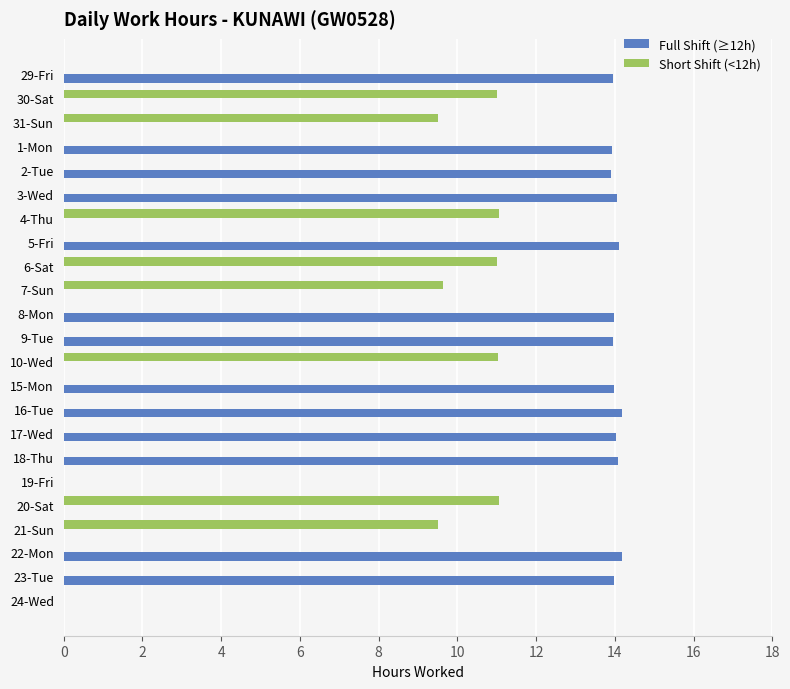

True or false: Short Shift (<12h) has a value of -5.7 at 19-Fri.

False